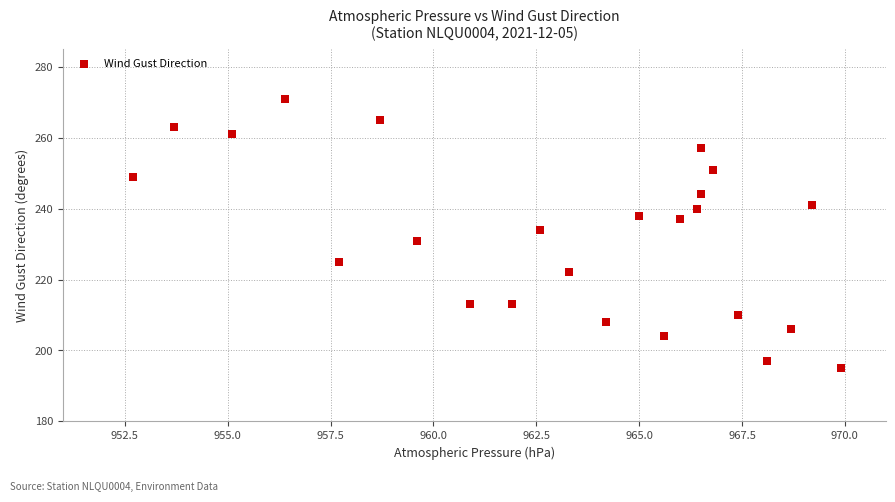

What is the range of Y values (max minus min)?

76